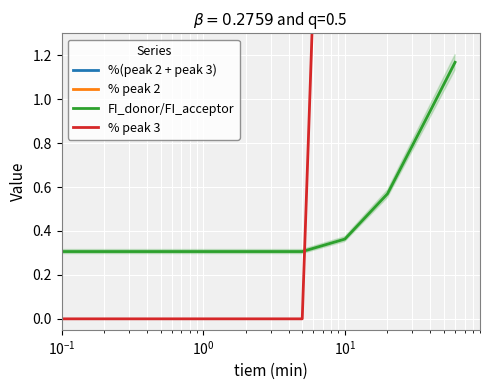

What are all the series names shown in the legend?

%(peak 2 + peak 3), % peak 2, FI_donor/FI_acceptor, % peak 3